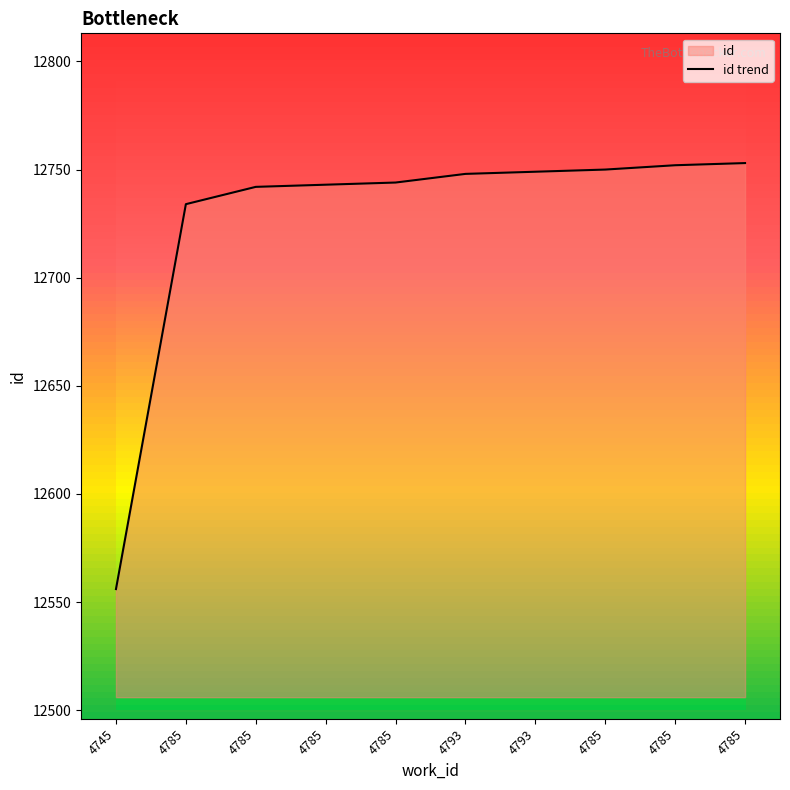

At which label does the data first exceed 12748?

4793